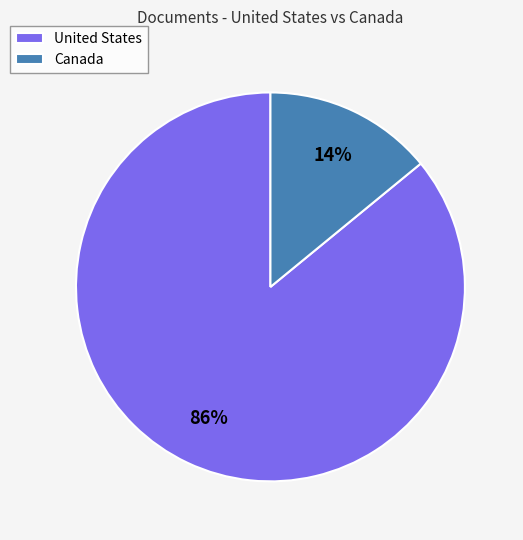

What is the ratio of the value at United States to the value at Canada?

6.1